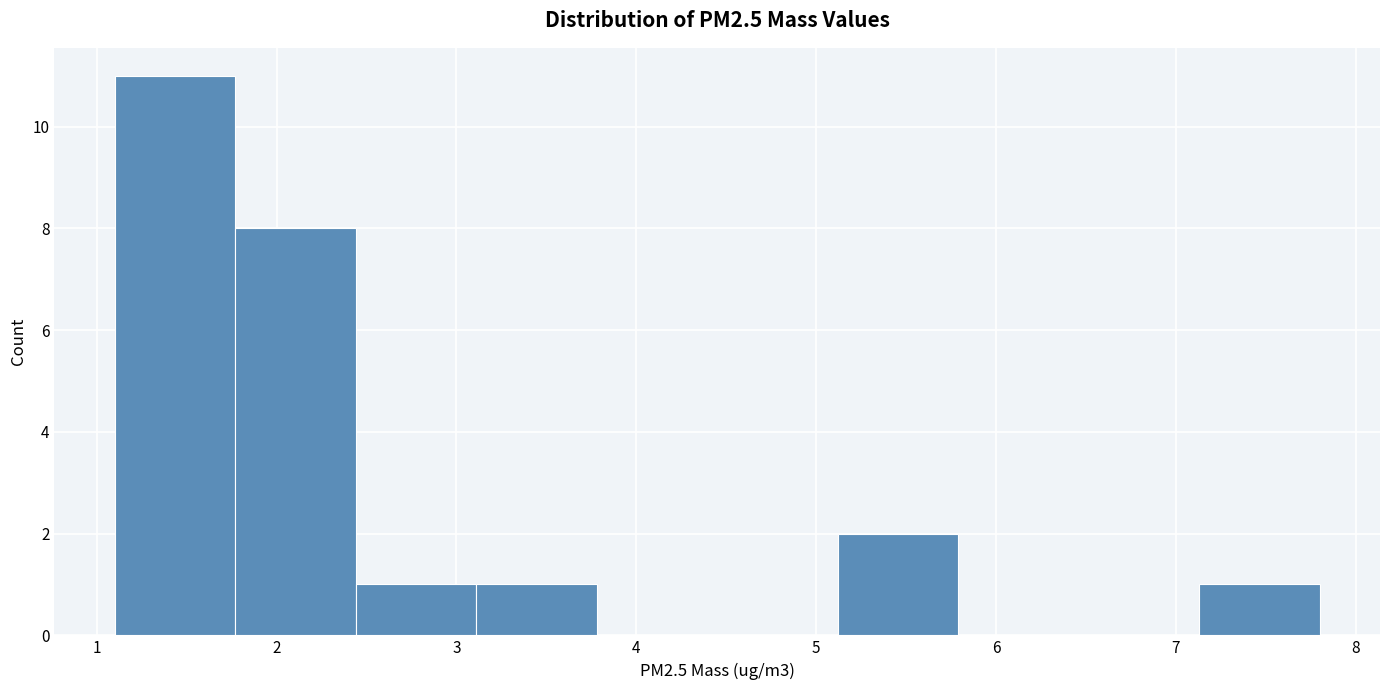

How tall is the bar that spans 3.11 to 3.78 on the x-axis? Neither the bar edges nor the heights are printed on the chart, so give them approximately, as read against the axes.

1